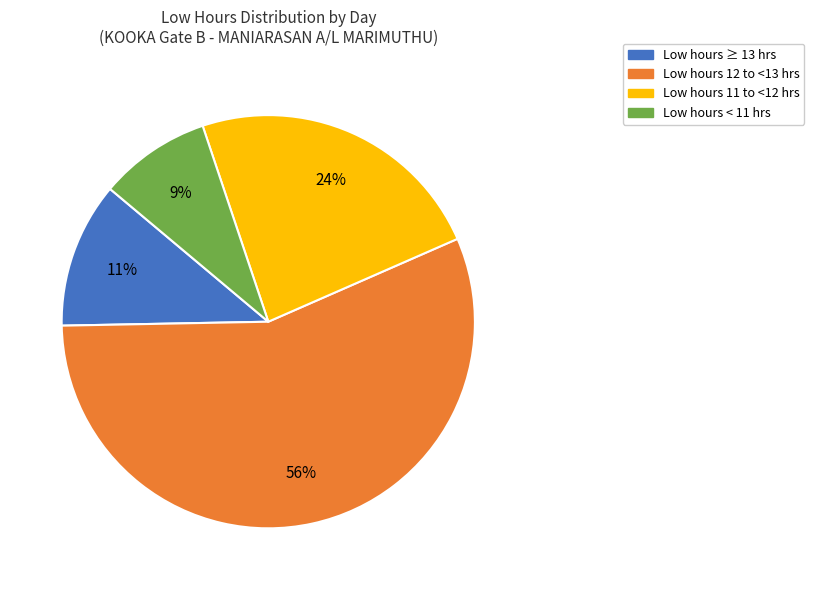

Count the number of slices in the pie.

4